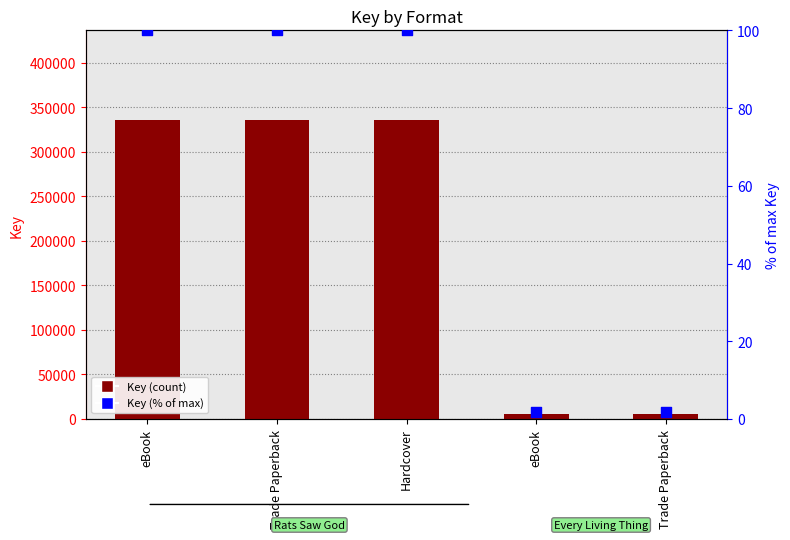

Which series has the largest total across all categories?

Key